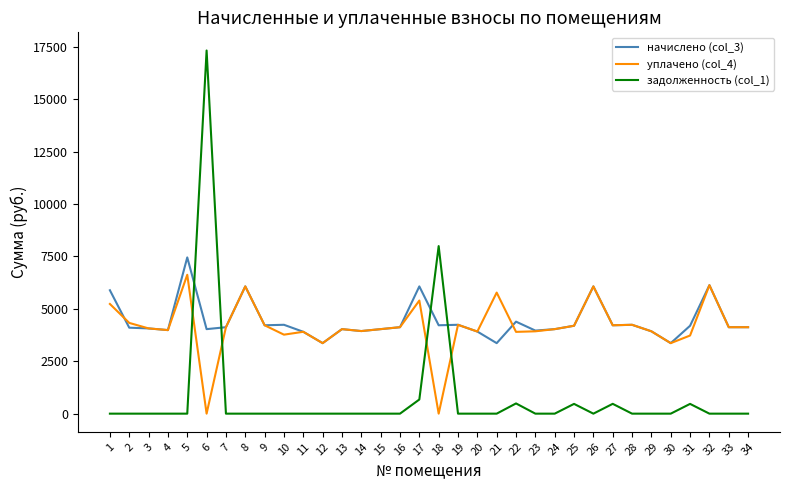

Which series changed the most between 1 and 11?

начислено (col_3)